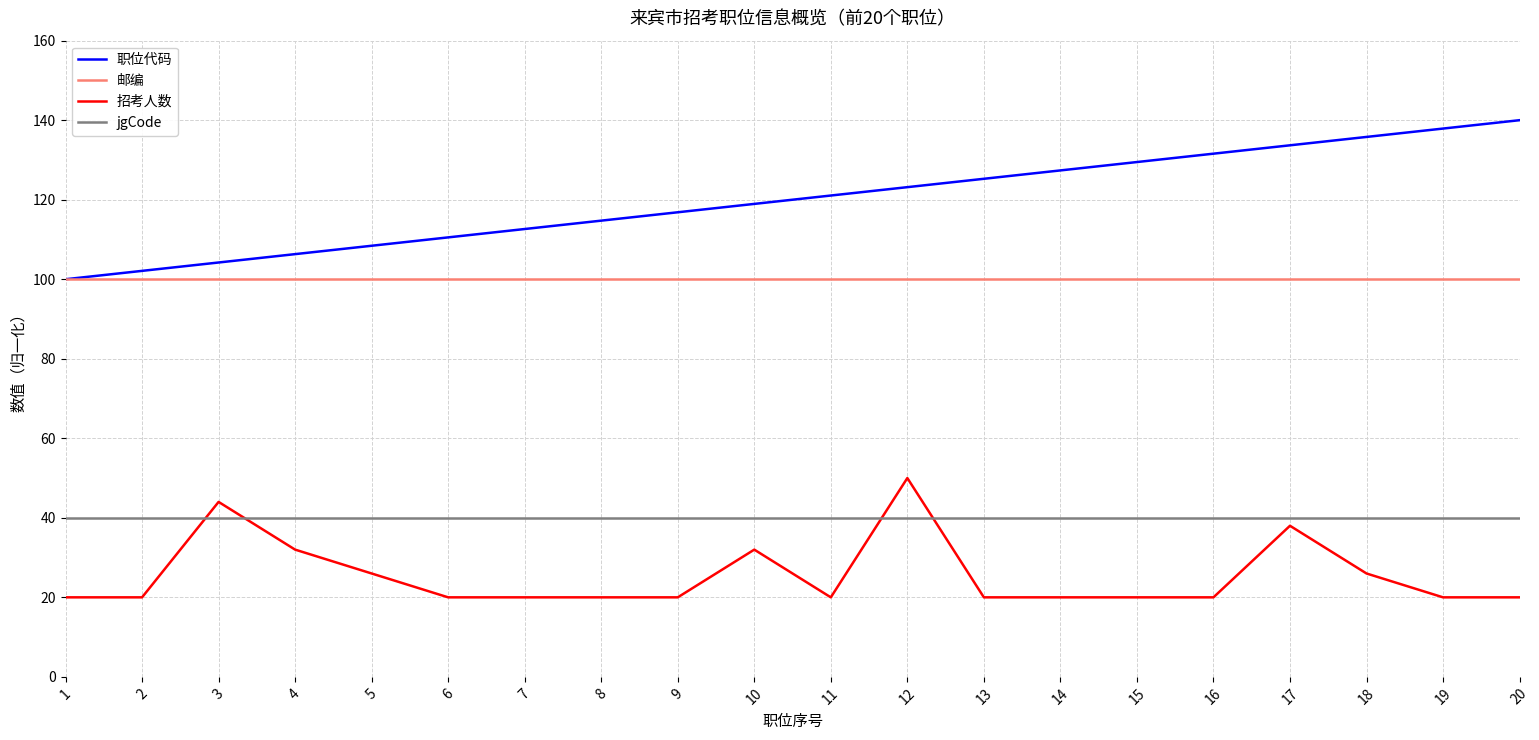

Reading left to right, extract all data points from this chart.

职位代码: 1=100.0	2=102.1	3=104.2	4=106.3	5=108.4	6=110.5	7=112.6	8=114.7	9=116.8	10=118.9	11=121.1	12=123.2	13=125.3	14=127.4	15=129.5	16=131.6	17=133.7	18=135.8	19=137.9	20=140.0
邮编: 1=100.0	2=100.0	3=100.0	4=100.0	5=100.0	6=100.0	7=100.0	8=100.0	9=100.0	10=100.0	11=100.0	12=100.0	13=100.0	14=100.0	15=100.0	16=100.0	17=100.0	18=100.0	19=100.0	20=100.0
招考人数: 1=20.0	2=20.0	3=44.0	4=32.0	5=26.0	6=20.0	7=20.0	8=20.0	9=20.0	10=32.0	11=20.0	12=50.0	13=20.0	14=20.0	15=20.0	16=20.0	17=38.0	18=26.0	19=20.0	20=20.0
jgCode: 1=40.0	2=40.0	3=40.0	4=40.0	5=40.0	6=40.0	7=40.0	8=40.0	9=40.0	10=40.0	11=40.0	12=40.0	13=40.0	14=40.0	15=40.0	16=40.0	17=40.0	18=40.0	19=40.0	20=40.0